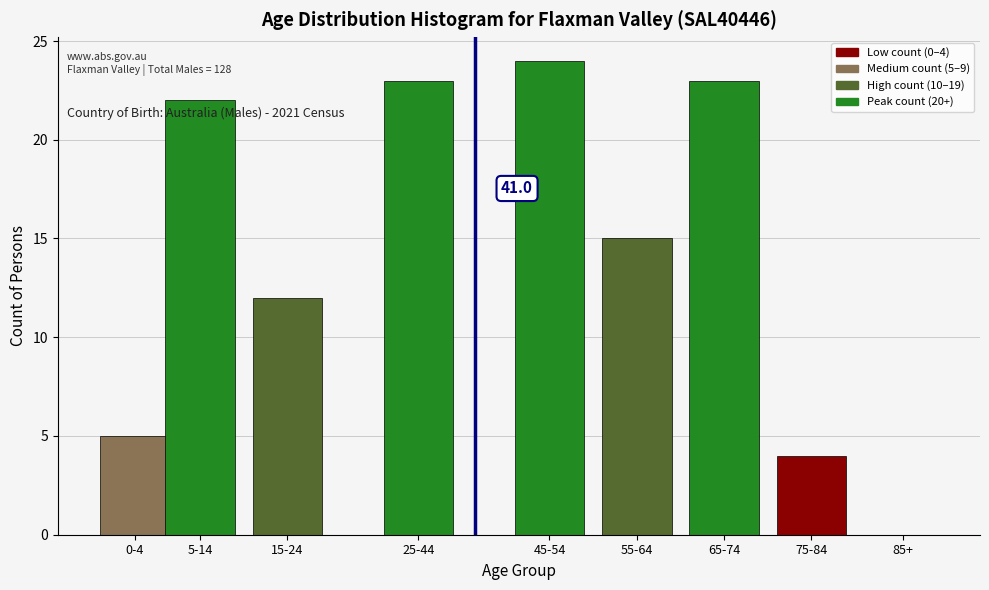

Reading right to left, extract all data points from this chart.

85+=0	75-84=4	65-74=23	55-64=15	45-54=24	25-44=23	15-24=12	5-14=22	0-4=5